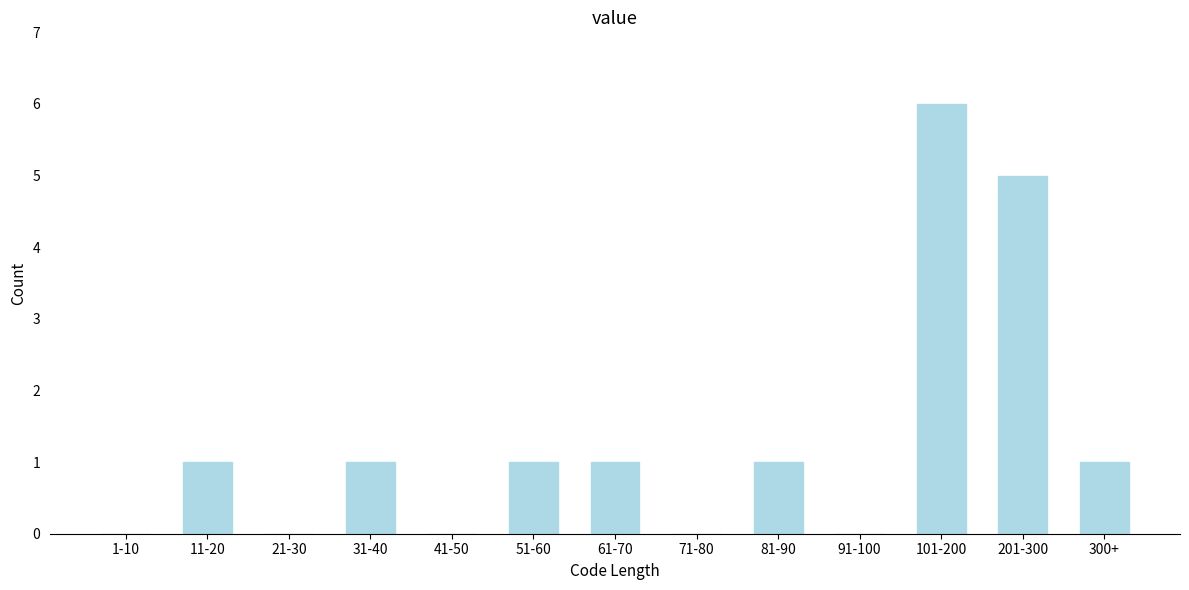

Reading left to right, extract all data points from this chart.

1-10=0	11-20=1	21-30=0	31-40=1	41-50=0	51-60=1	61-70=1	71-80=0	81-90=1	91-100=0	101-200=6	201-300=5	300+=1